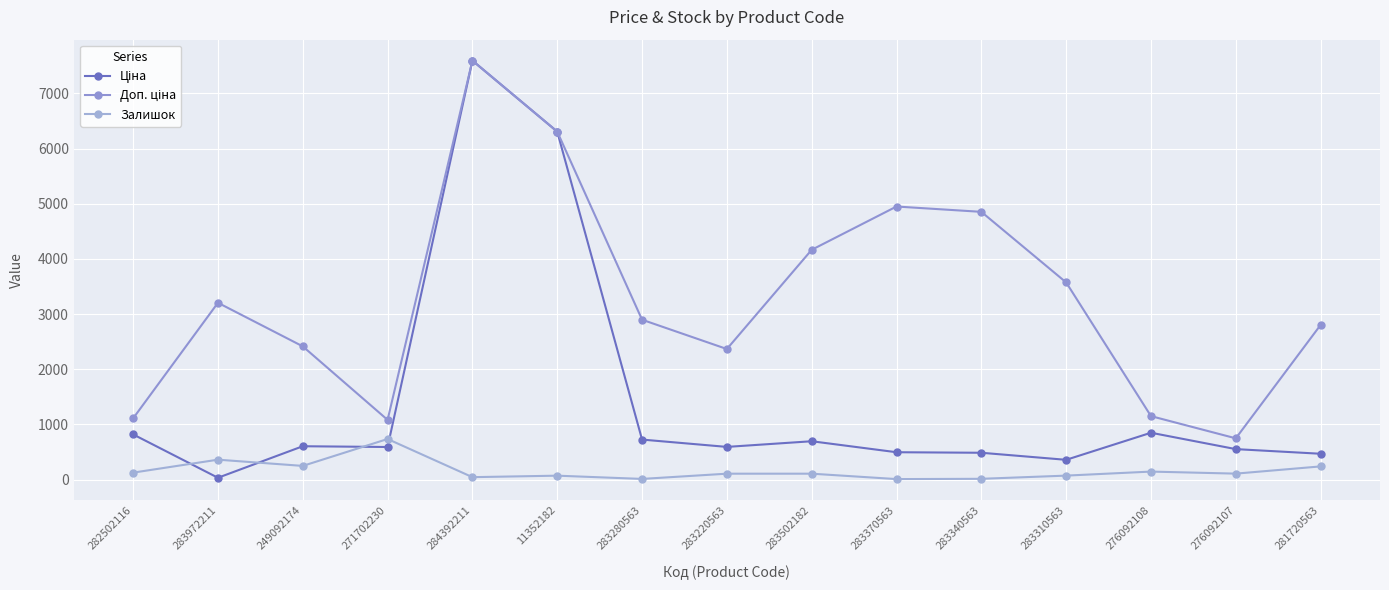

How many series are shown in this chart?

3